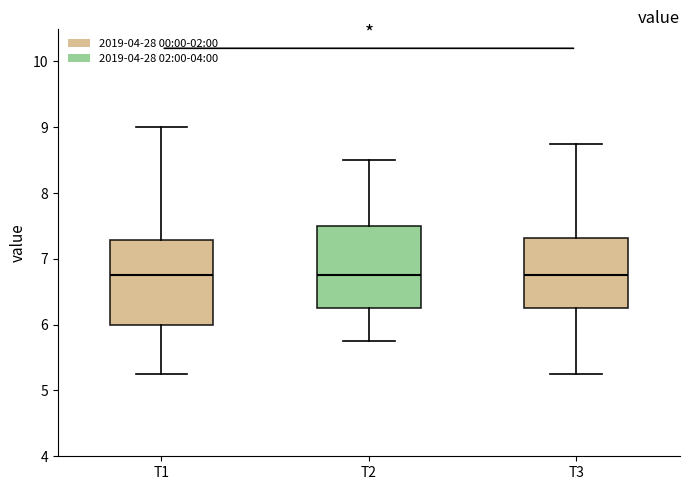

Reading left to right, transcribe this box plot: for each box, give where its median line is, the range the box spans, and where its two whiskers end, as read against the y-axis. The values are not printed on the chart, so give them approximately, as read against the axis.

T1: median 6.8, box 6.0 to 7.3, whiskers 5.3 to 9.0
T2: median 6.8, box 6.3 to 7.5, whiskers 5.8 to 8.5
T3: median 6.8, box 6.3 to 7.3, whiskers 5.3 to 8.8